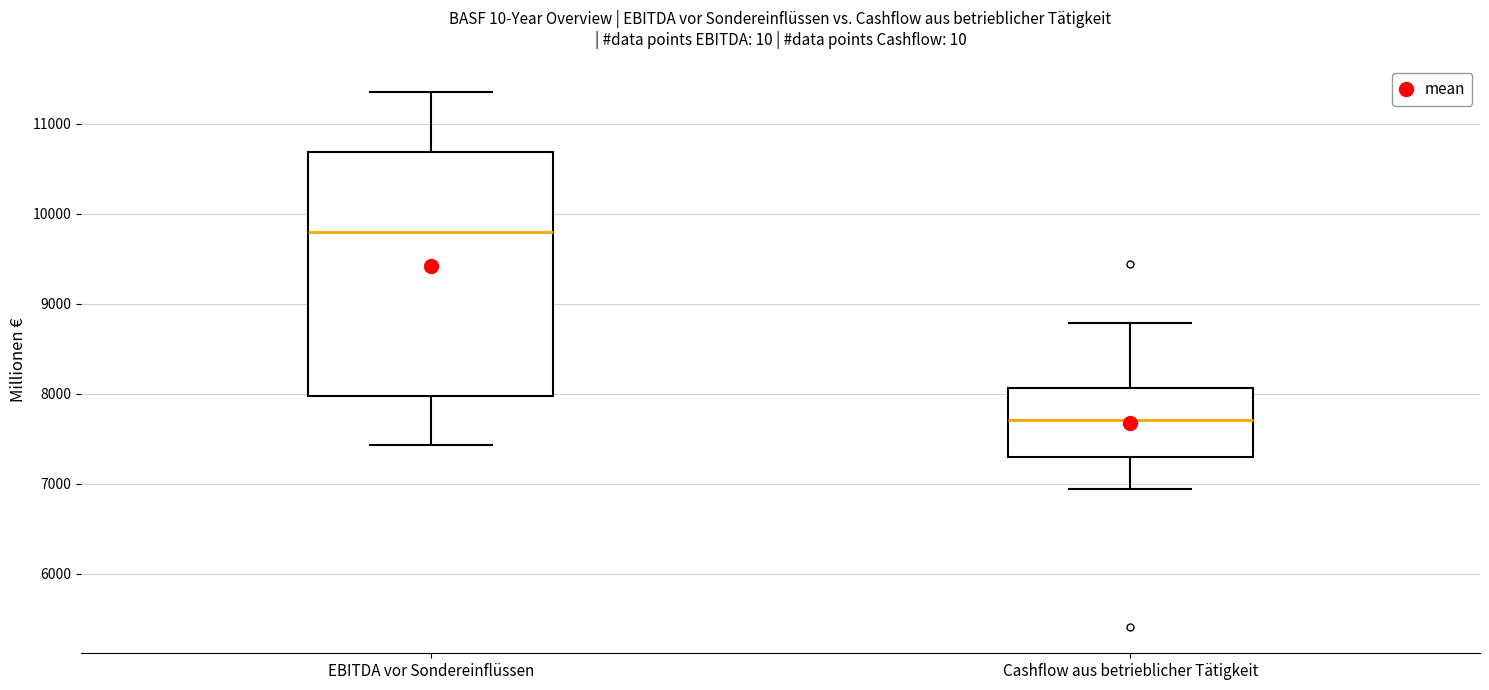

Where does the median line of the box for EBITDA vor Sondereinflüssen sit on the y-axis? The values are not printed on the chart, so give them approximately, as read against the axis.

9800